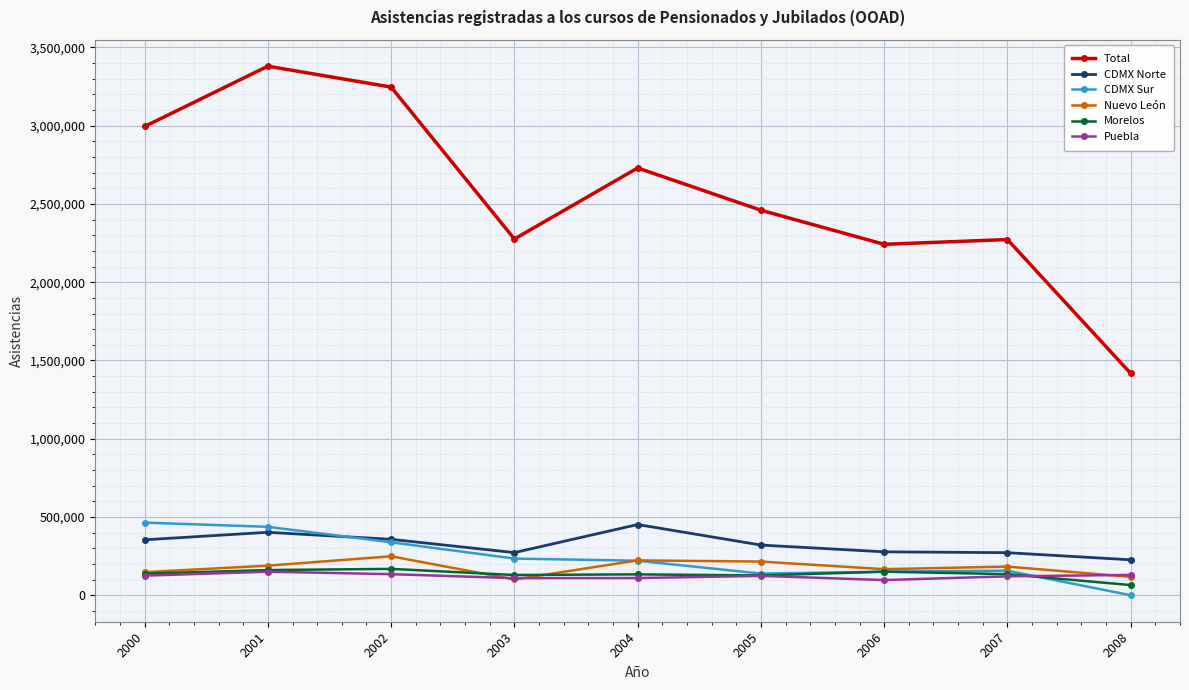

True or false: CDMX Norte and Morelos cross at least once.

False